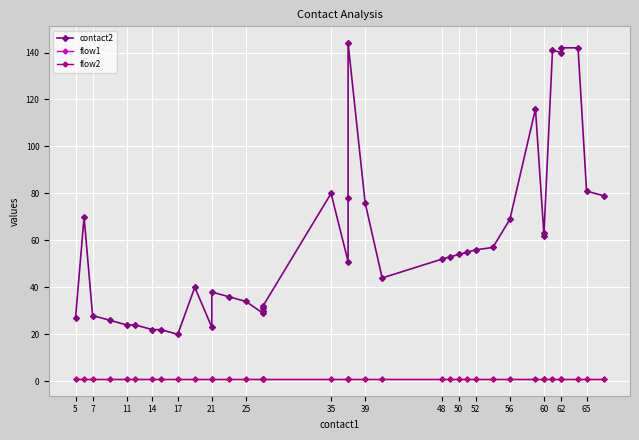

How many distinct data groups are displayed?

3